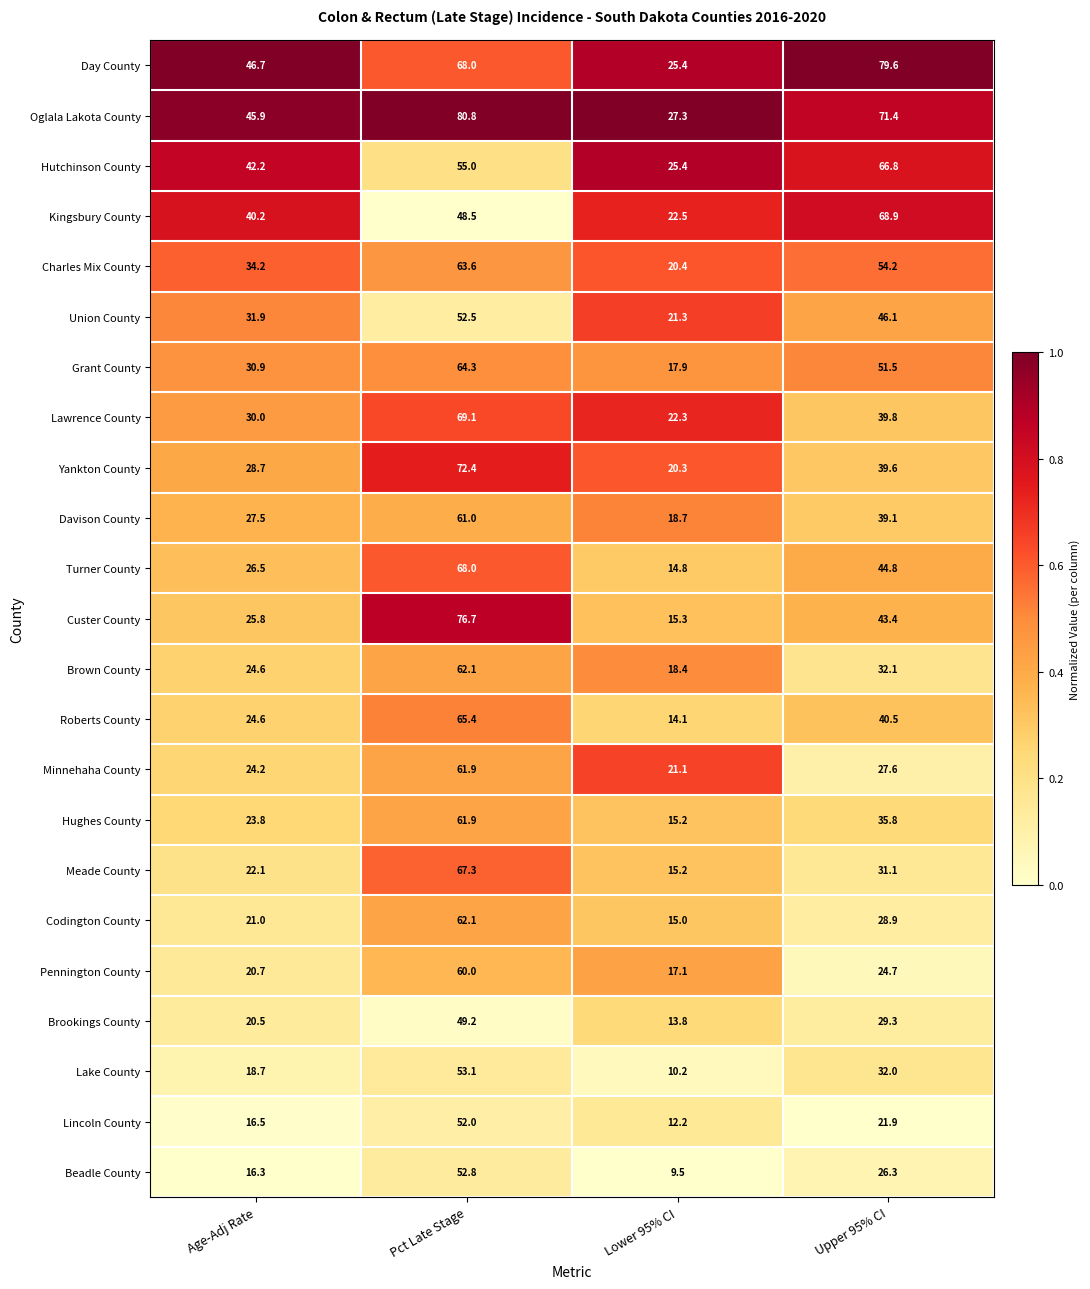

Where is Union County nearest to the value 36?

Age-Adj Rate